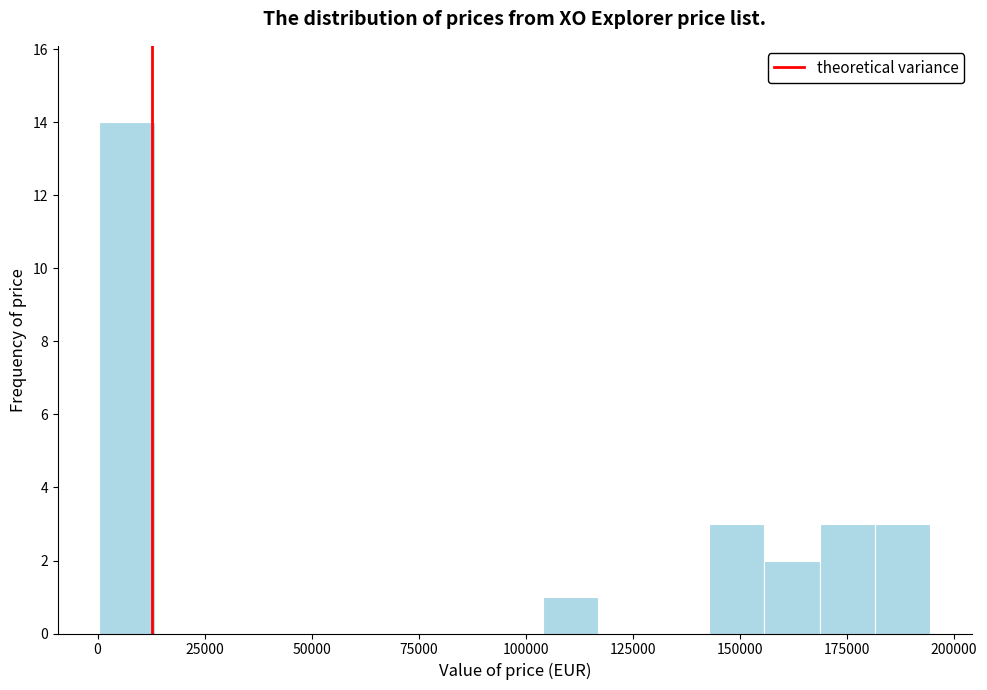

Around what value on the x-axis is the tallest bar? Give the approximate position of its centre, as read against the axis.

5000